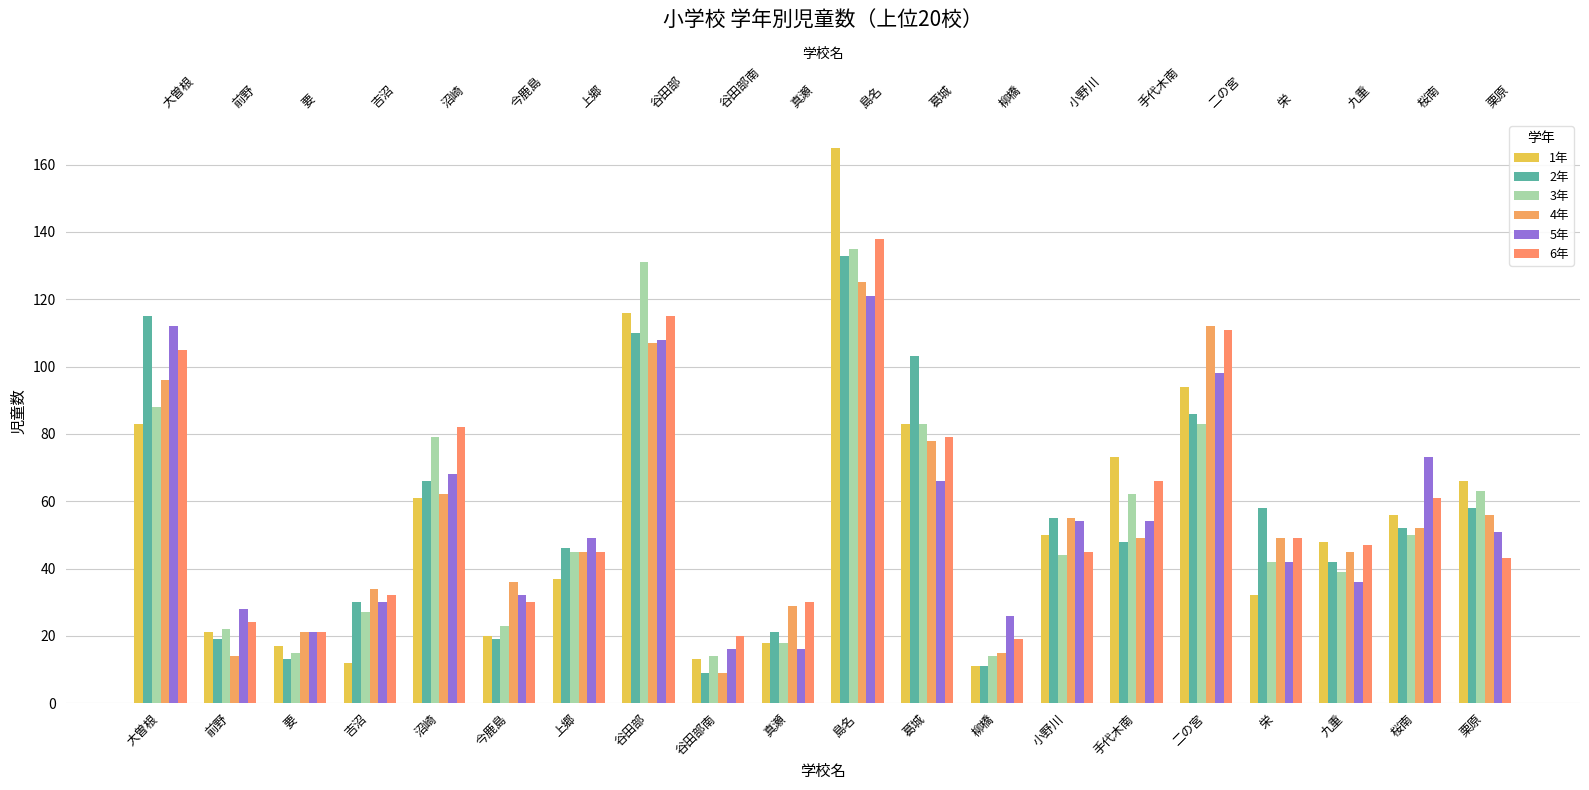

At which category is the sum across all series the highest?

島名